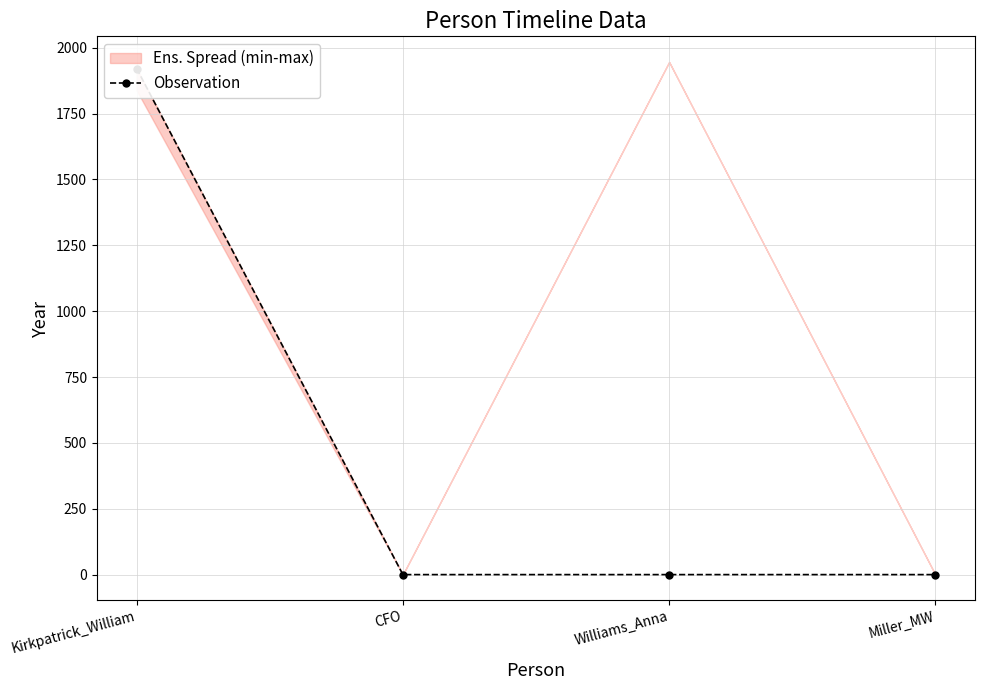

Reading left to right, list all the values displayed in this chart.

1921	0	0	0